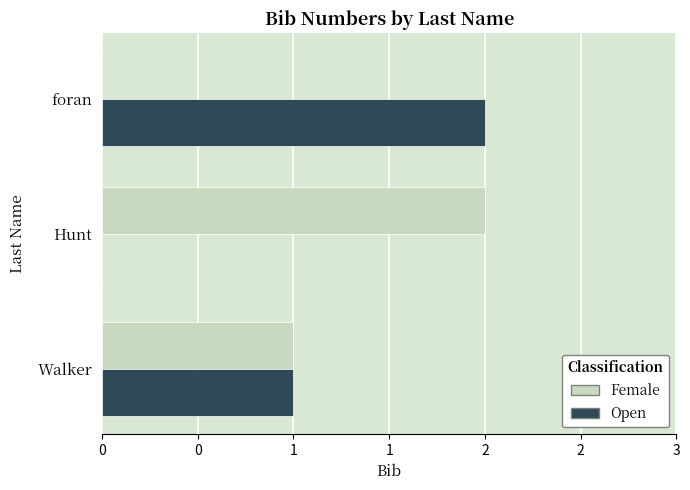

What are all the series names shown in the legend?

Female, Open